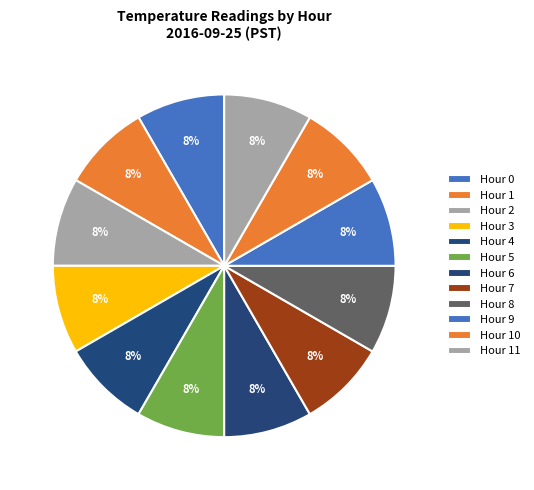

Which category has the biggest portion of the pie?

Hour 9